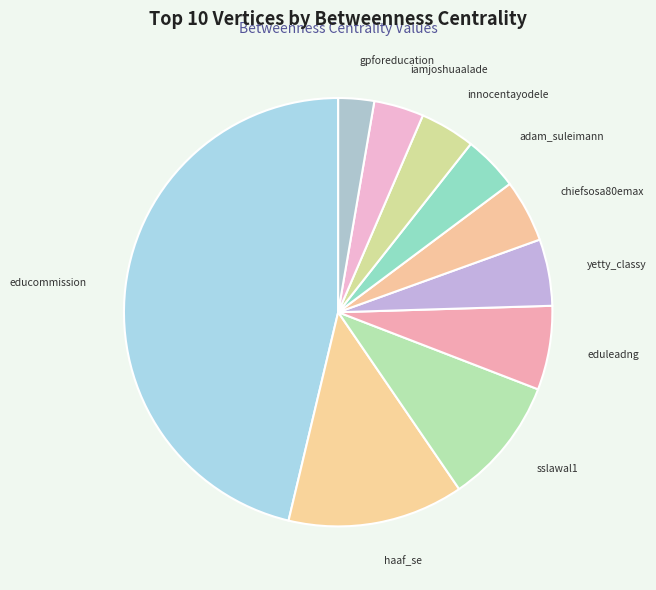

Between educommission and gpforeducation, which is larger?

educommission